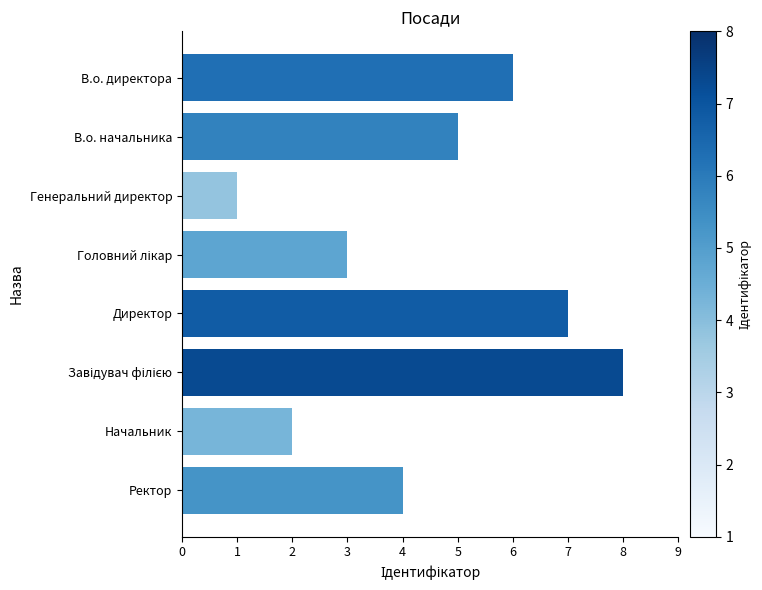

What is the minimum value shown in the chart?

1